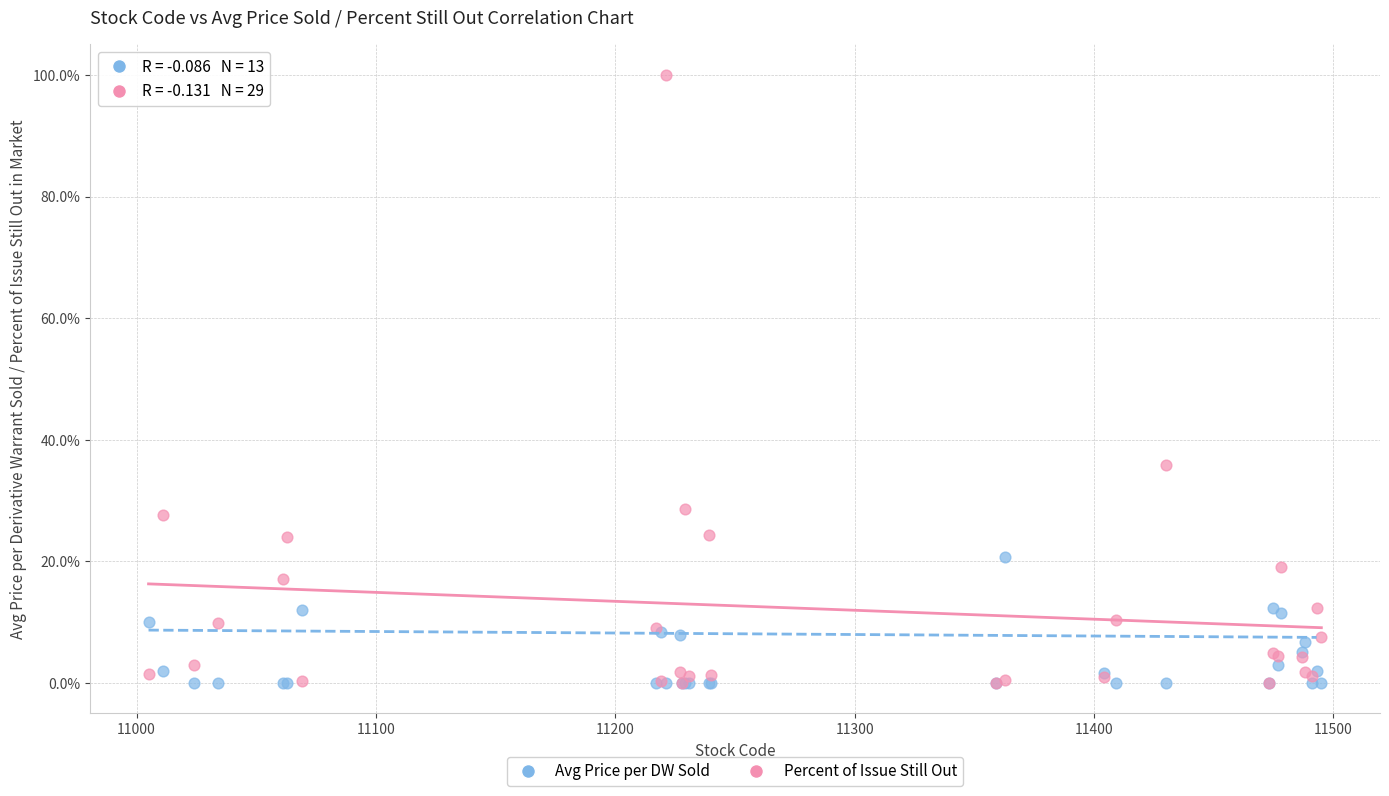

What are all the series names shown in the legend?

Avg Price per DW Sold, Percent of Issue Still Out